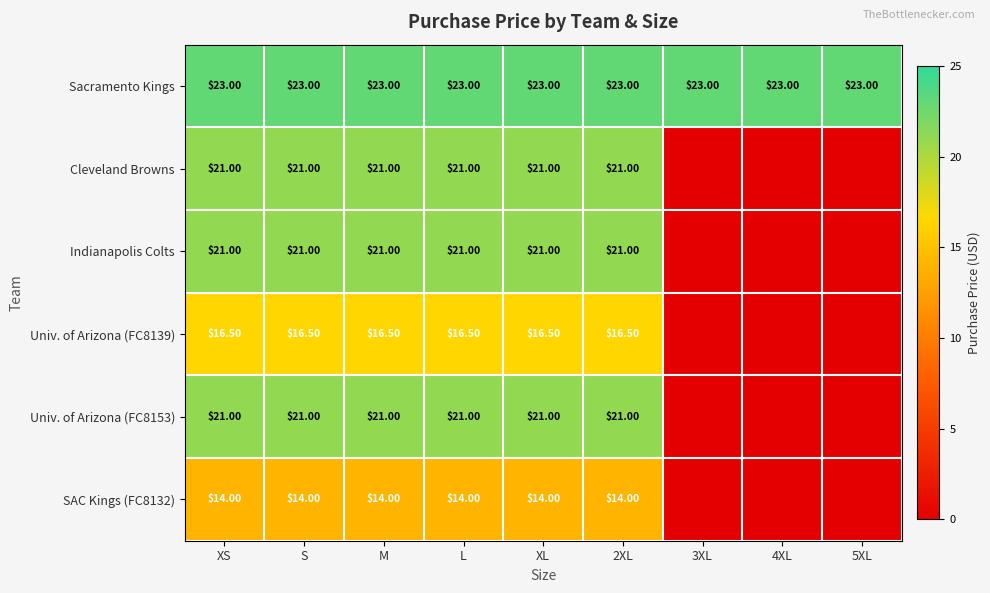

What is the total value across all series at XL?

116.5